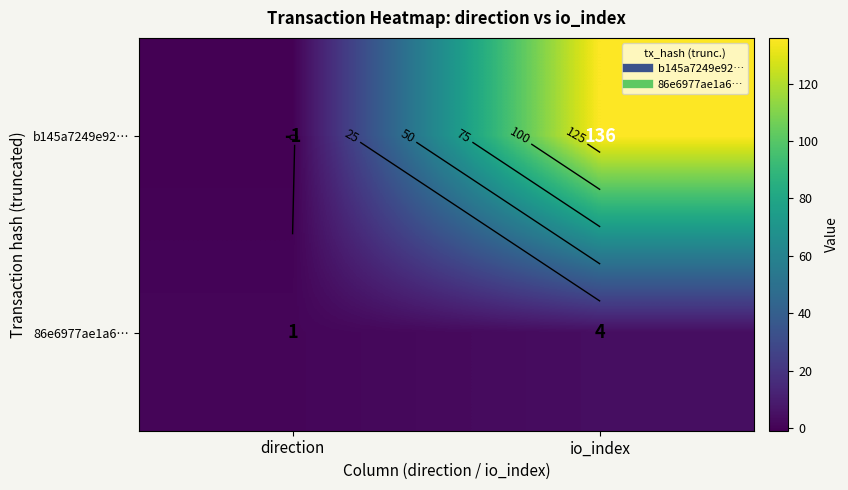

How many 86e6977ae1a6… values are between 1 and 4?

2